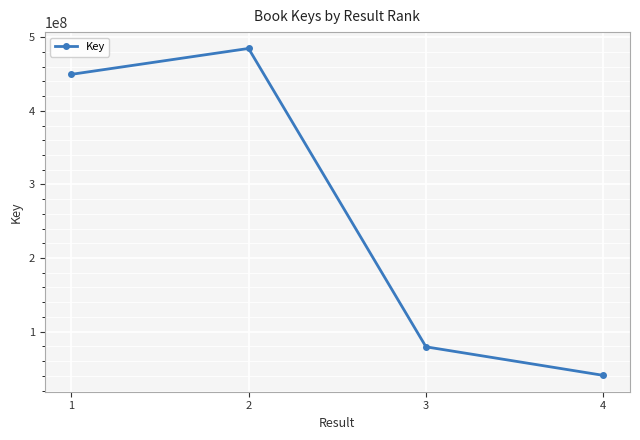

List the labels in order of value, largest first.

2, 1, 3, 4